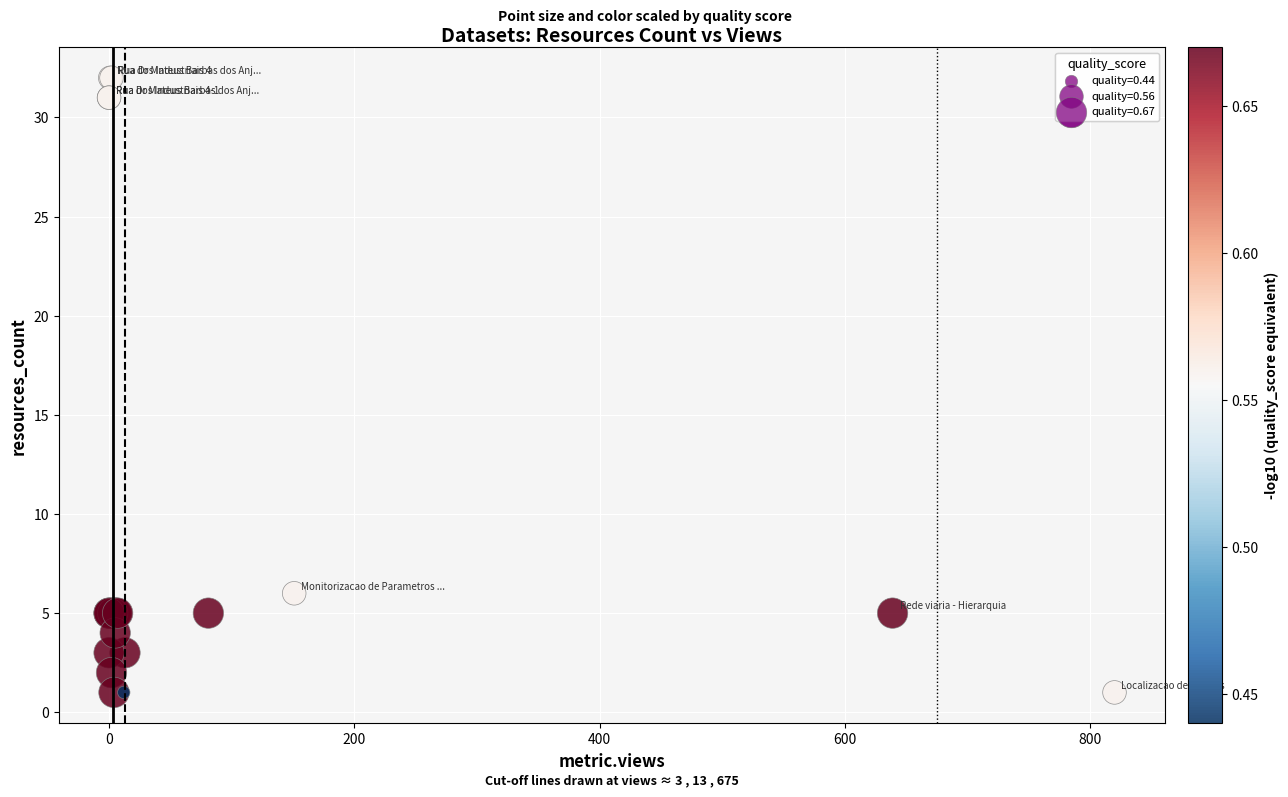

What Y value in the scatter plot is closest to 16?

6